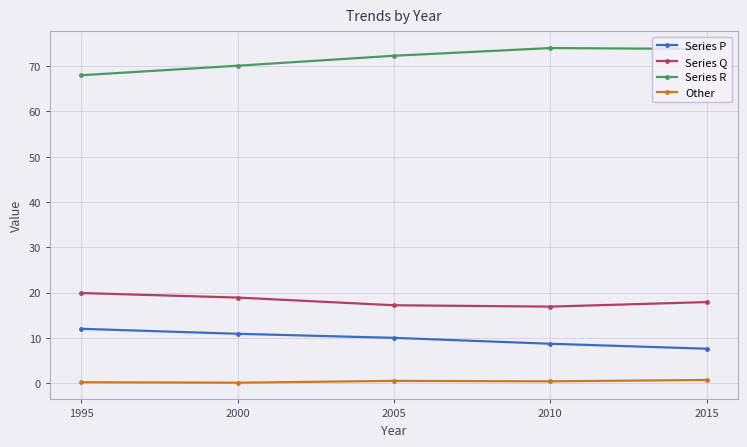

What is the value of the Series P point at the 2nd from the left?

10.9